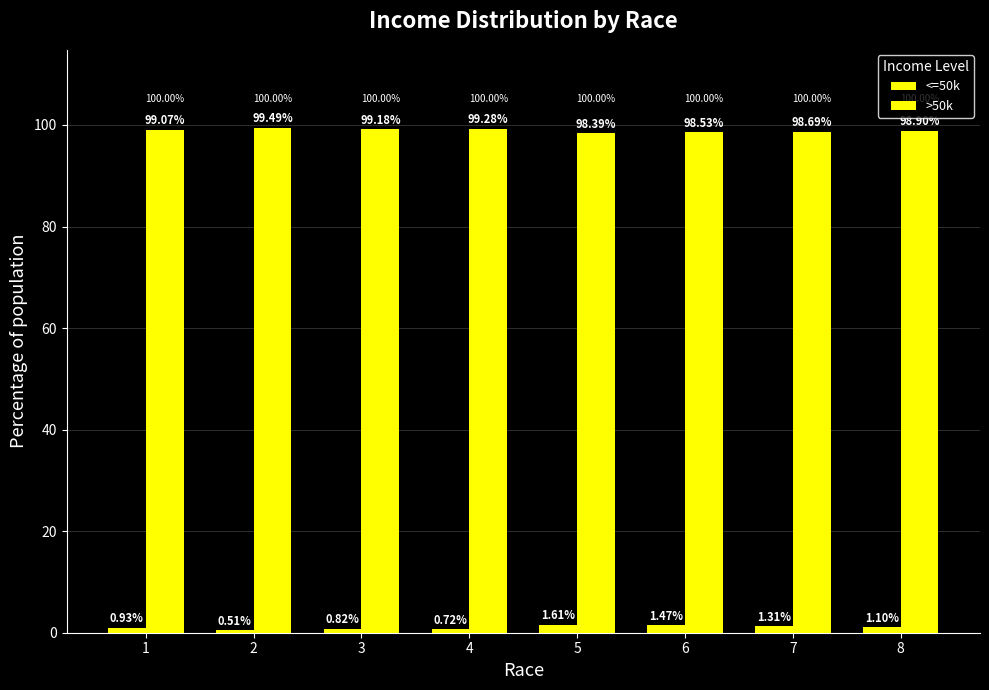

How many bars are there in total?

16